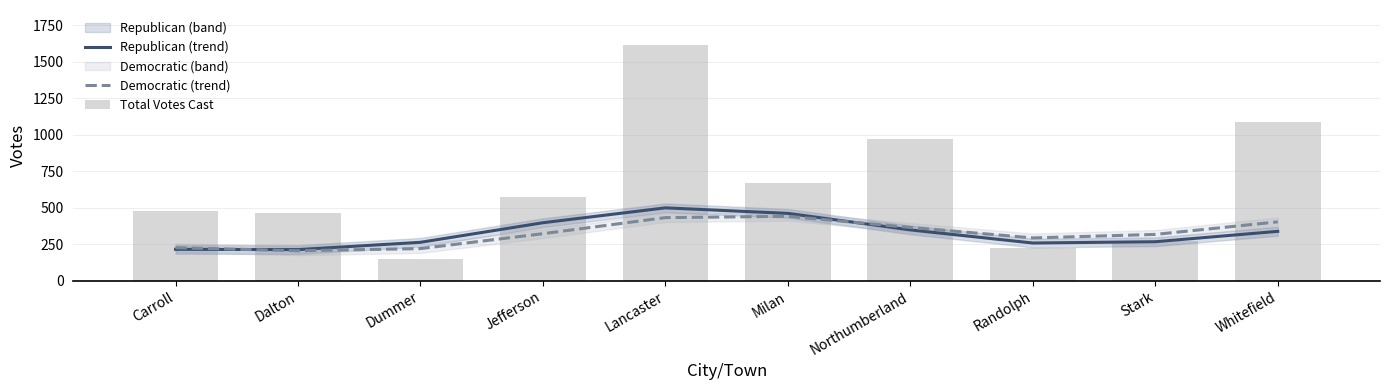

Reading left to right, what are all the values shown in this chart?

Republican (trend): Carroll=216	Dalton=214	Dummer=264	Jefferson=398	Lancaster=500	Milan=462	Northumberland=349	Randolph=259	Stark=268	Whitefield=339
Democratic (trend): Carroll=227	Dalton=206	Dummer=221	Jefferson=323	Lancaster=433	Milan=442	Northumberland=366	Randolph=294	Stark=318	Whitefield=404
Total Votes Cast: Carroll=475	Dalton=467	Dummer=149	Jefferson=576	Lancaster=1613	Milan=673	Northumberland=972	Randolph=223	Stark=276	Whitefield=1090